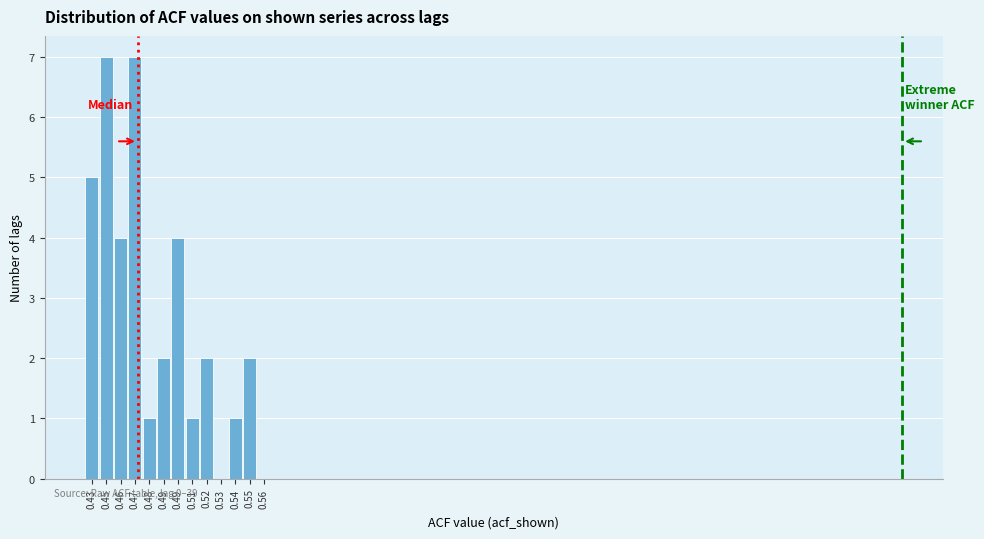

Reading left to right, transcribe this chart: for each bar, give the range it covers on the x-axis and its height. The values are not printed on the chart, so give them approximately, as read against the axis.

0.43 to 0.44: 5
0.44 to 0.45: 7
0.45 to 0.46: 4
0.46 to 0.47: 7
0.47 to 0.48: 1
0.48 to 0.49: 2
0.49 to 0.50: 4
0.50 to 0.51: 1
0.51 to 0.52: 2
0.52 to 0.53: 0
0.53 to 0.54: 1
0.54 to 0.55: 2
0.55 to 0.56: 0